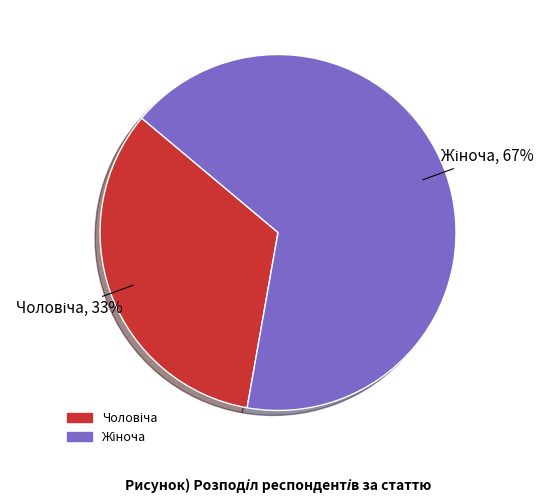

Is there a majority slice in this chart?

Yes